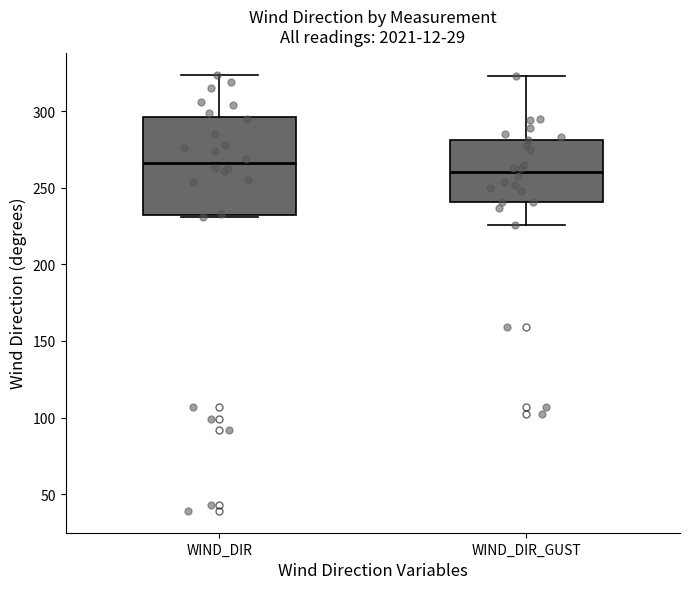

Where does the median line of the box for WIND_DIR sit on the y-axis? The values are not printed on the chart, so give them approximately, as read against the axis.

265